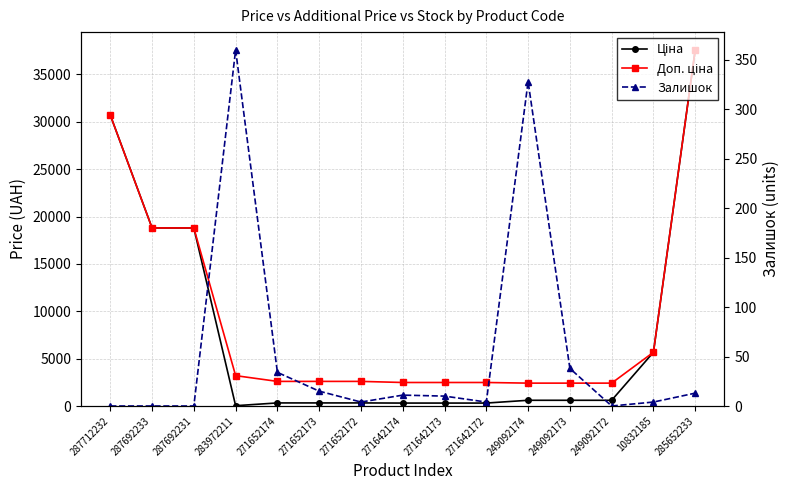

Where is Залишок nearest to the value 180?

249092173